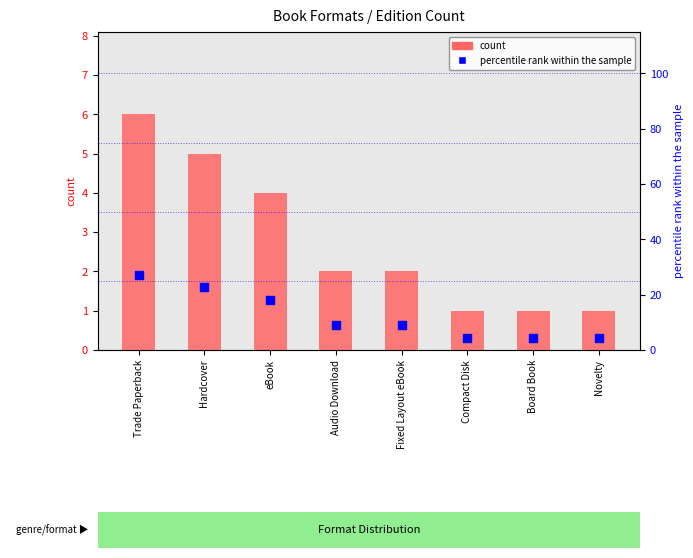

What is the total value across all series at Novelty?

5.5